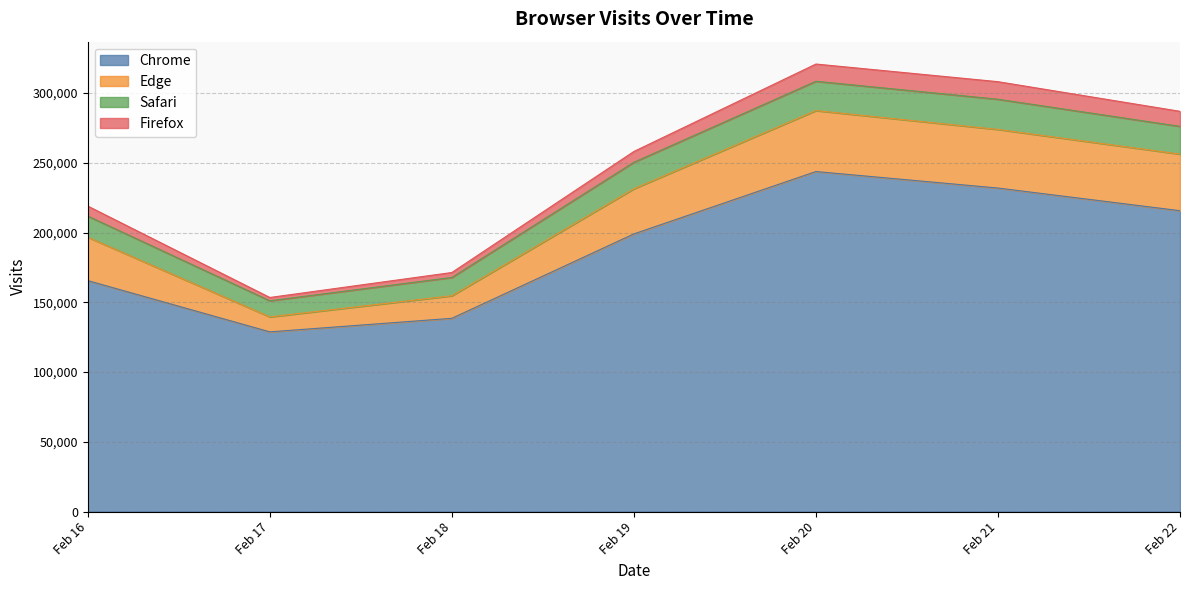

What are all the series names shown in the legend?

Chrome, Edge, Safari, Firefox